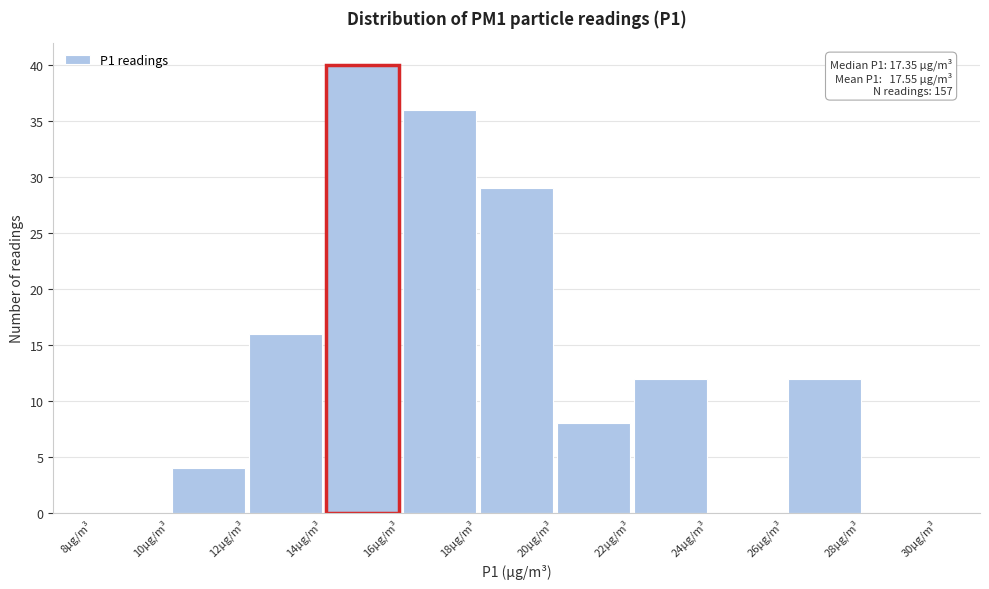

Over which range of the x-axis is the bar tallest?

14 to 16